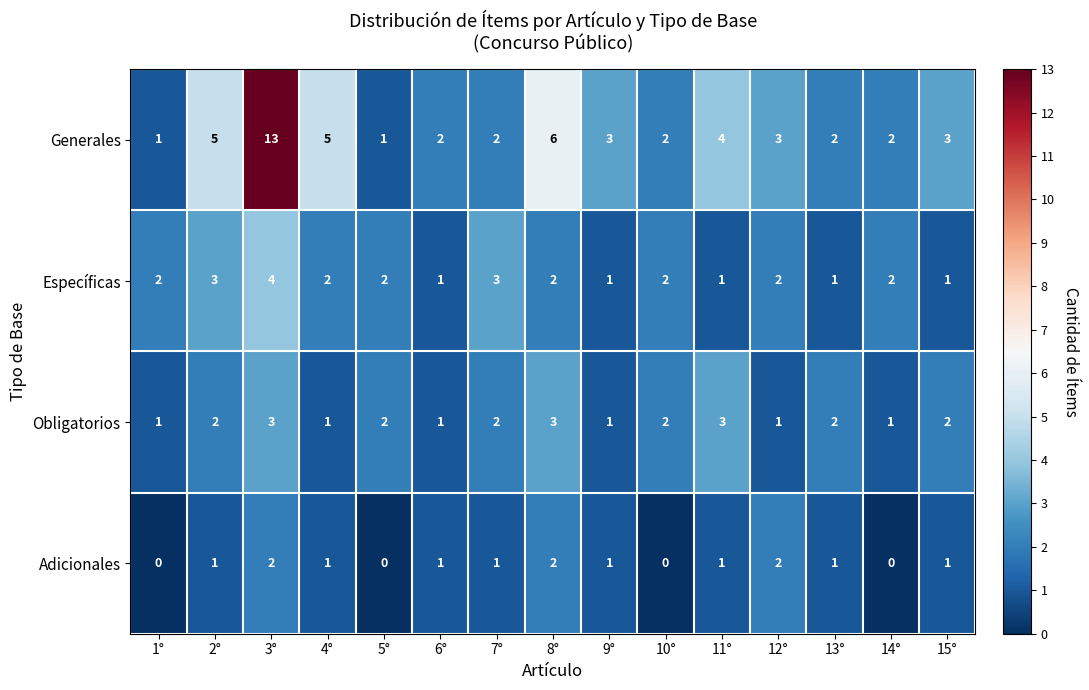

What is the sum of the Generales values at 6° and 12°?

5